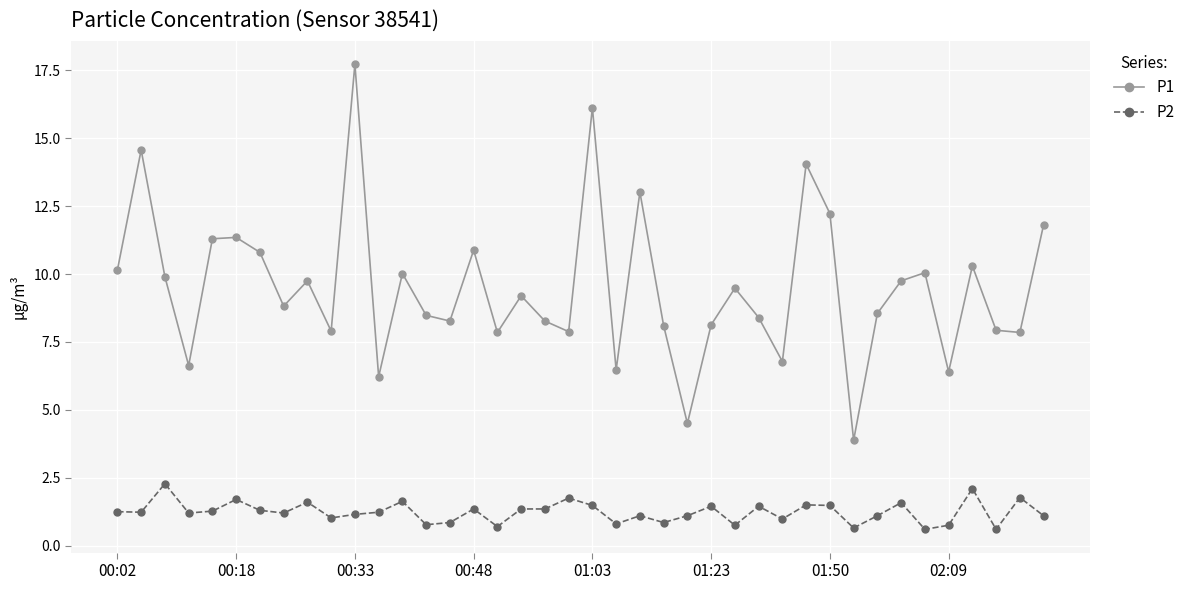

Which series has the widest spread of values?

P1